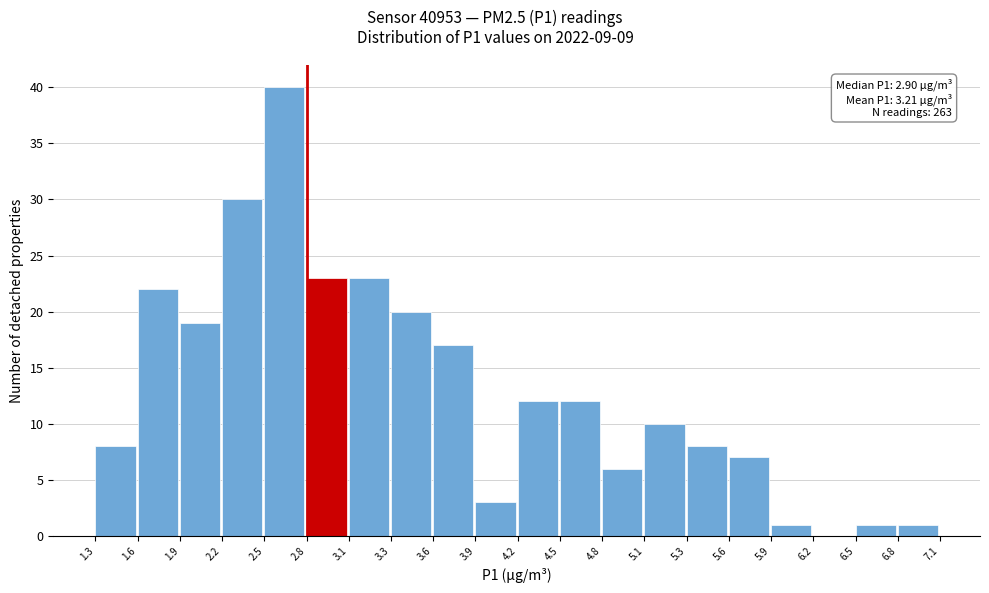

Over which range of the x-axis is the bar tallest?

2.5 to 2.8